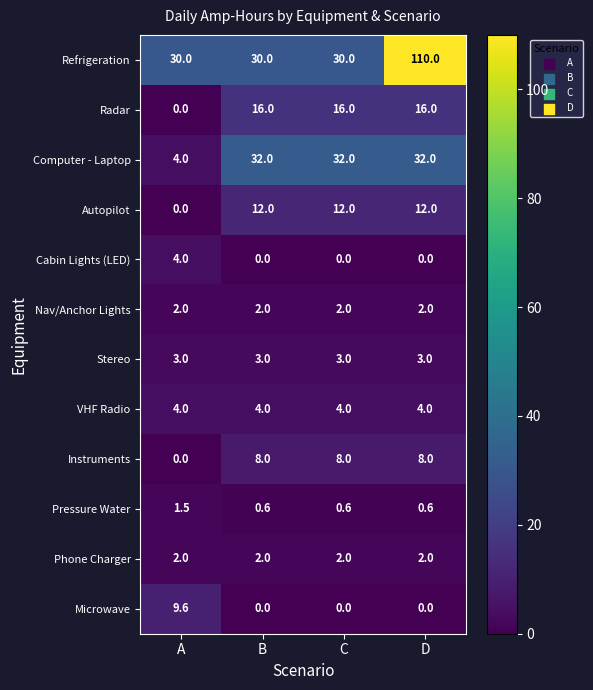

Which series has the largest total across all categories?

Refrigeration